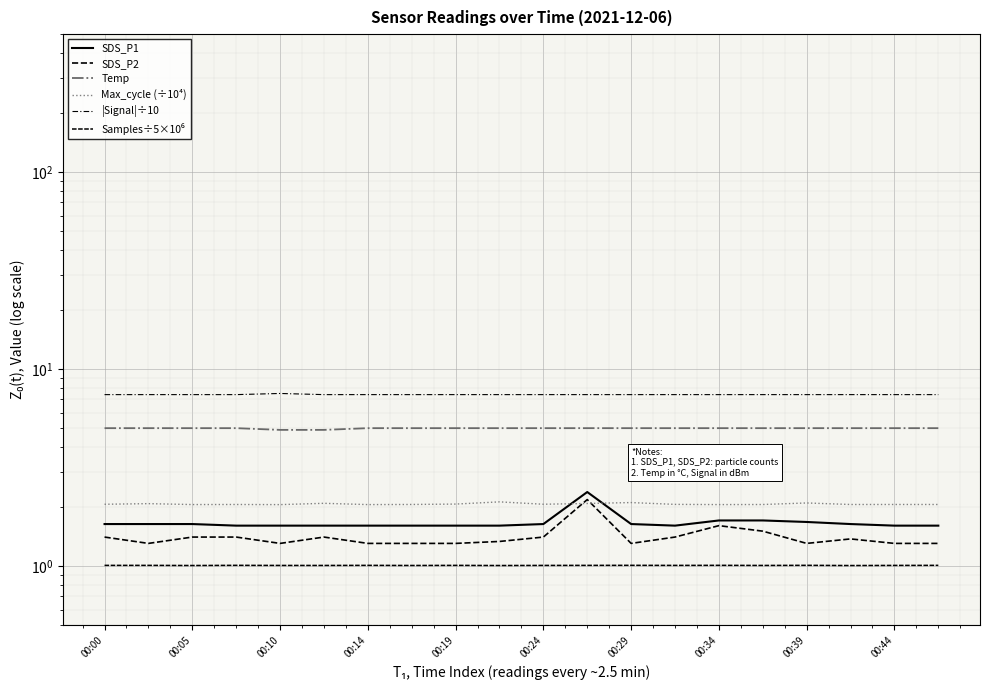

Which series has the largest total across all categories?

|Signal|÷10